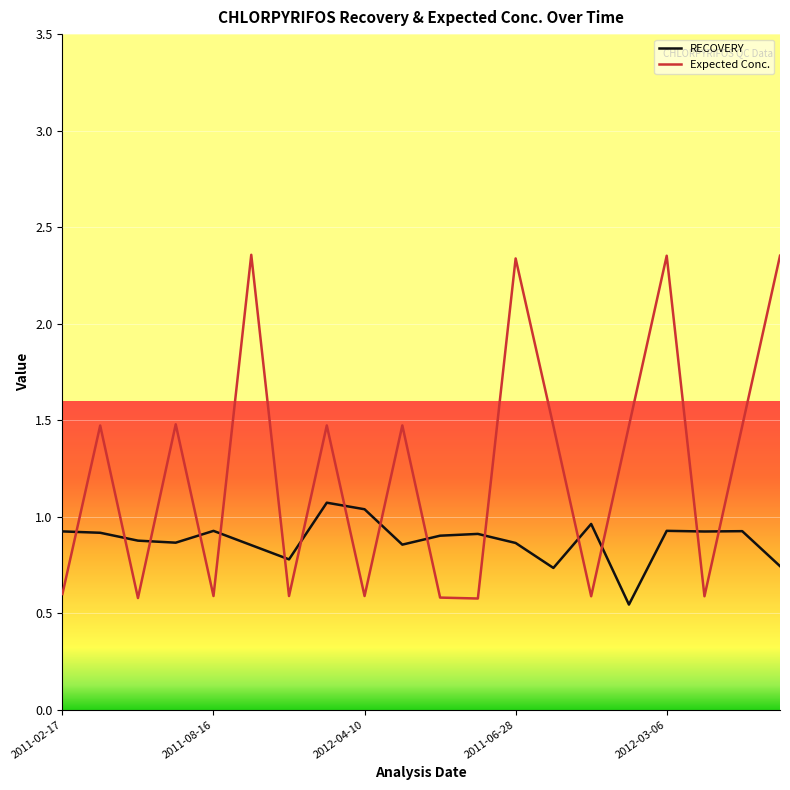

Which series has the largest total across all categories?

Expected Conc.